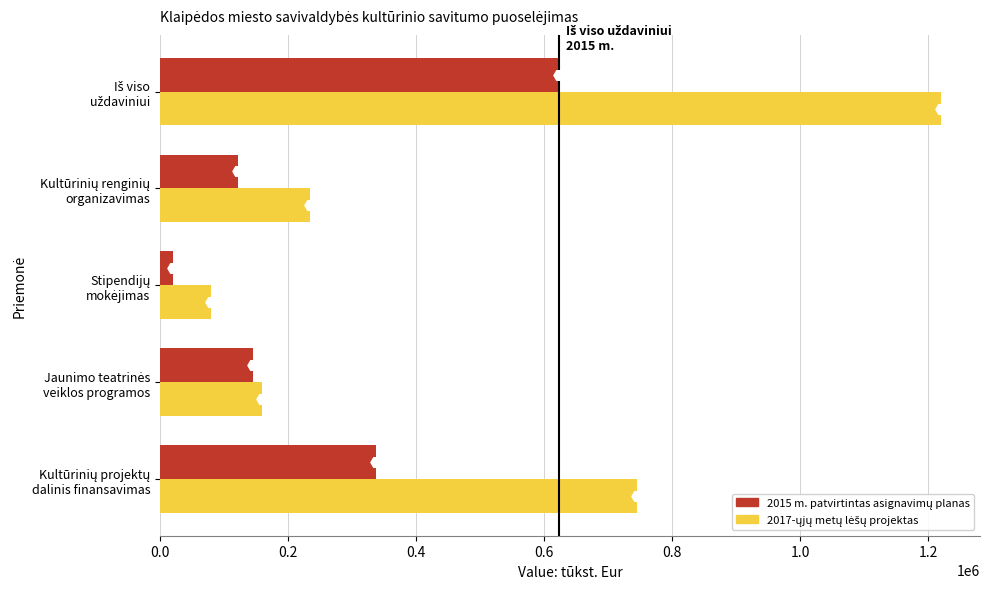

How many data points does each series have?

5